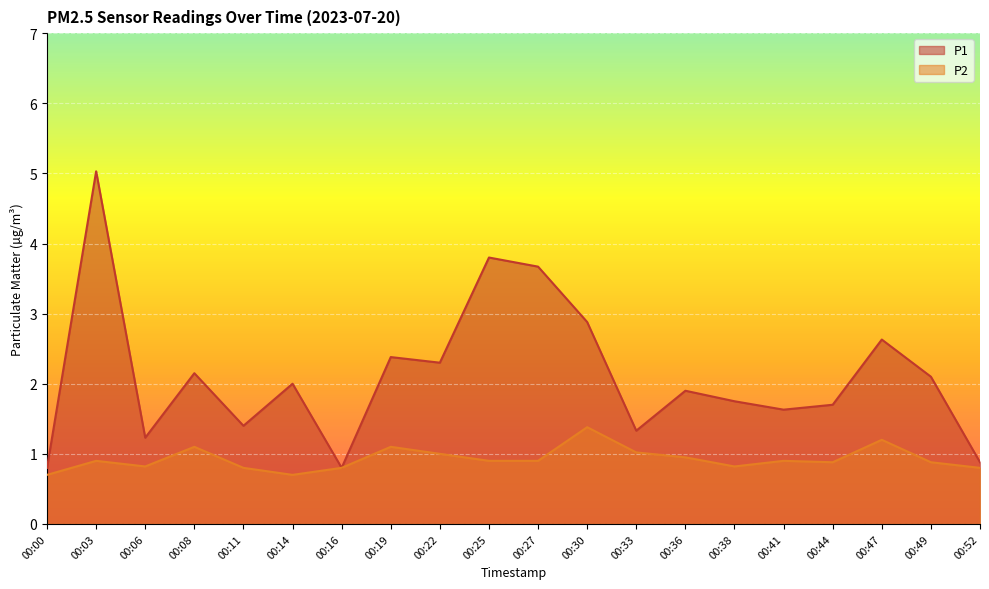

Reading left to right, what are all the values shown in this chart?

P1: 0.8	5.0	1.2	2.1	1.4	2.0	0.8	2.4	2.3	3.8	3.7	2.9	1.3	1.9	1.8	1.6	1.7	2.6	2.1	0.9
P2: 0.7	0.9	0.8	1.1	0.8	0.7	0.8	1.1	1.0	0.9	0.9	1.4	1.0	0.9	0.8	0.9	0.9	1.2	0.9	0.8